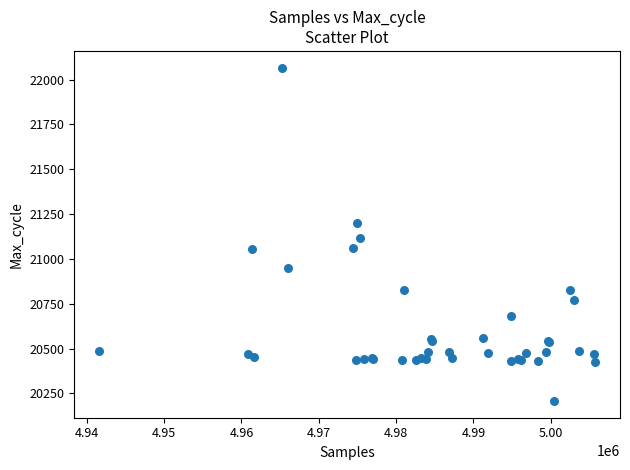

What Y value in the scatter plot is closest to 21137?

21114